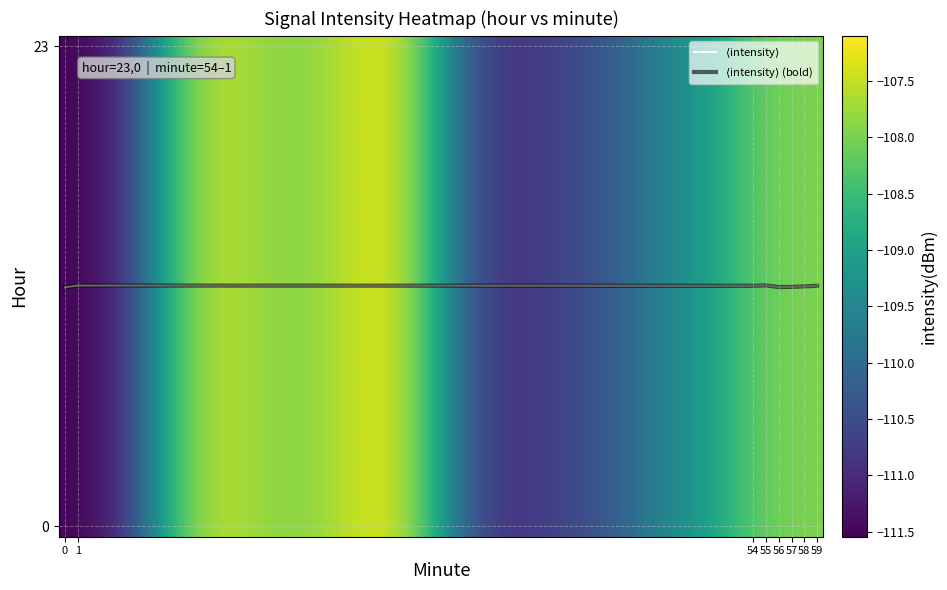

Is it true that $\langle$intensity$\rangle$ equals 11.5 at 59?

True